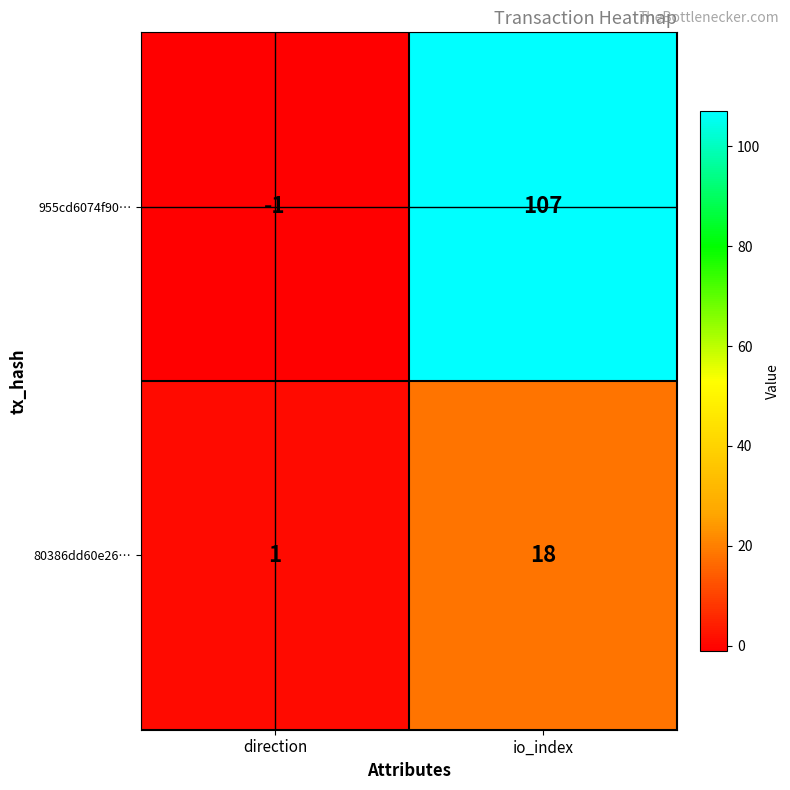

What is the sum of all 955cd6074f90… values?

106